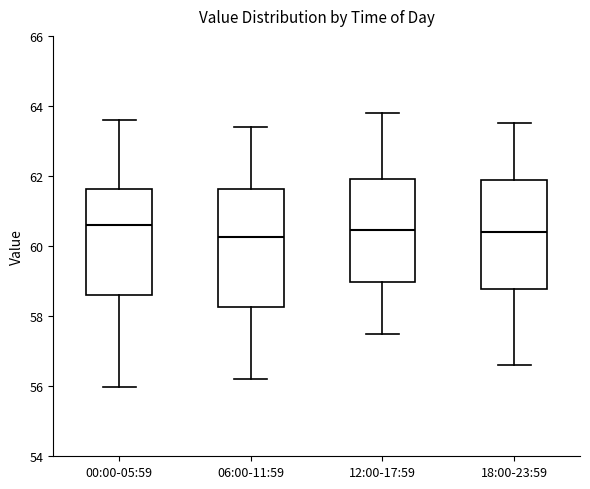

Where is the upper edge of the box for 06:00-11:59 on the y-axis? The values are not printed on the chart, so give them approximately, as read against the axis.

61.6